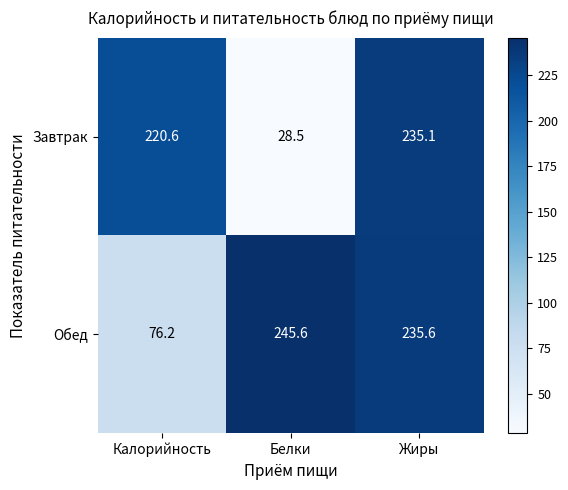

How many values in the Завтрак series are below 220?

1